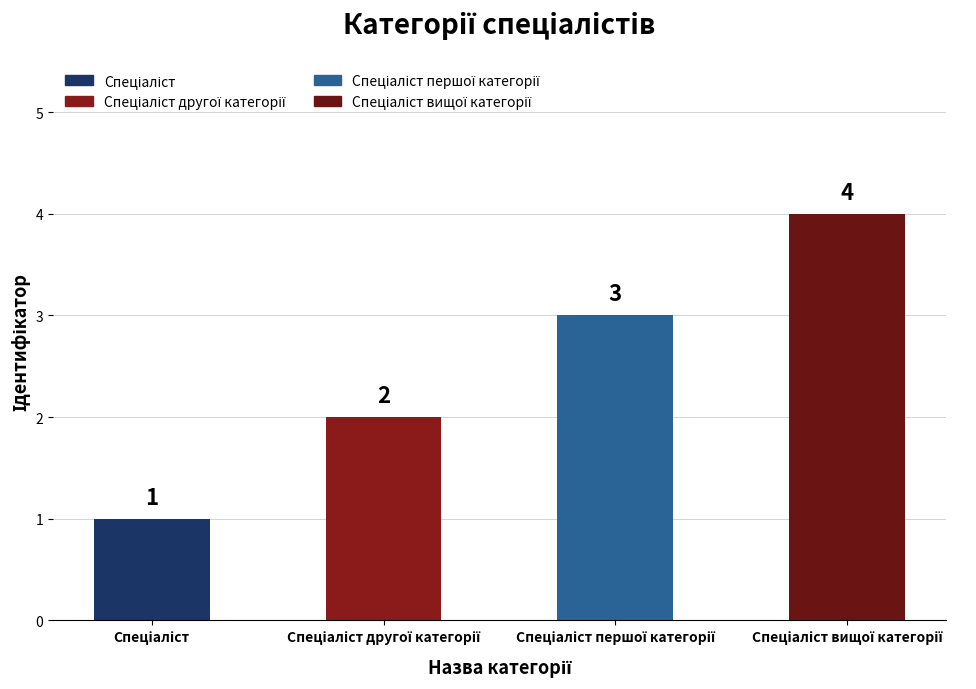

What is the value of the 3rd bar from the left?

3